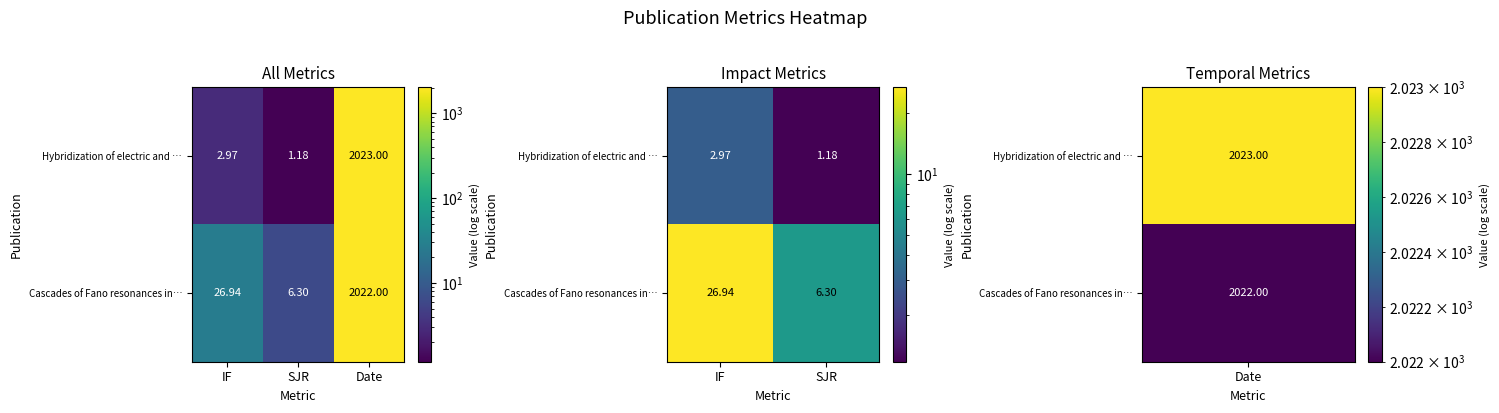

What is the sum of the Cascades of Fano resonances in… values at SJR and IF?

33.2